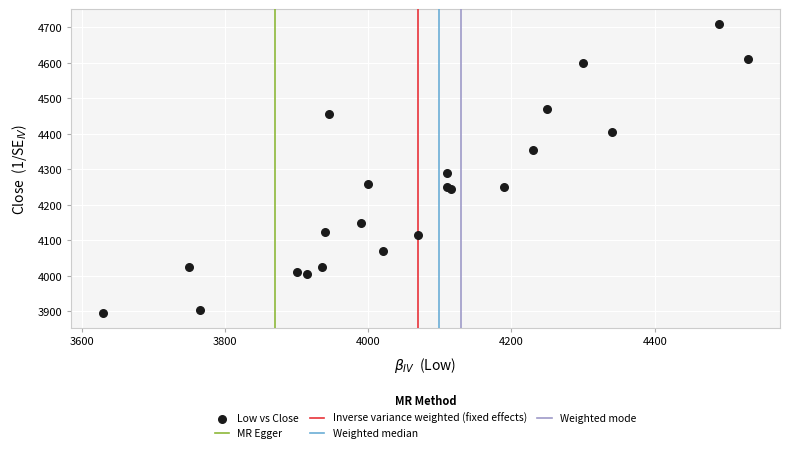

What Y value in the scatter plot is closest to 4302?

4290